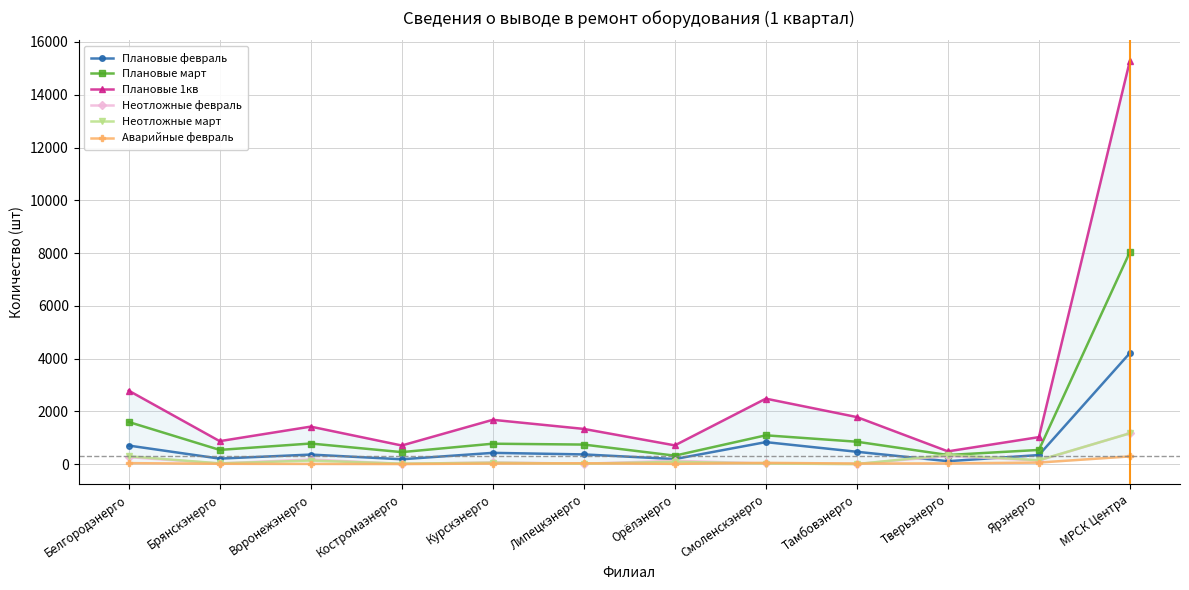

What is the value of the Плановые 1кв point at the 2nd from the left?

872